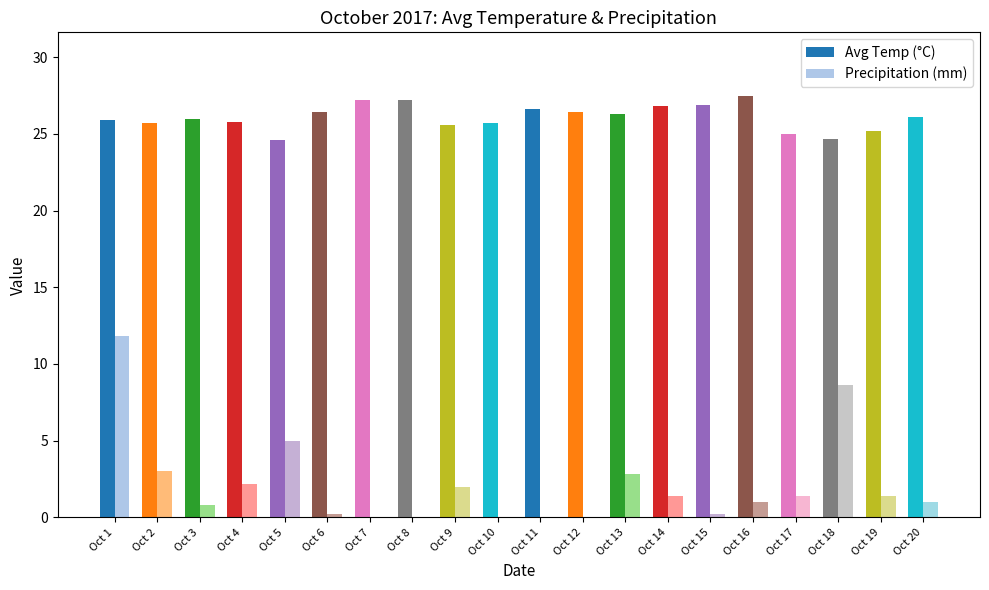

What is the spread (max minus min) of values at Oct 6?

26.2